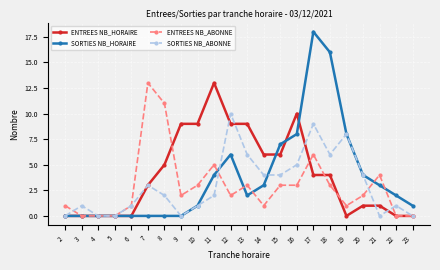

How many lines are shown in the chart?

4